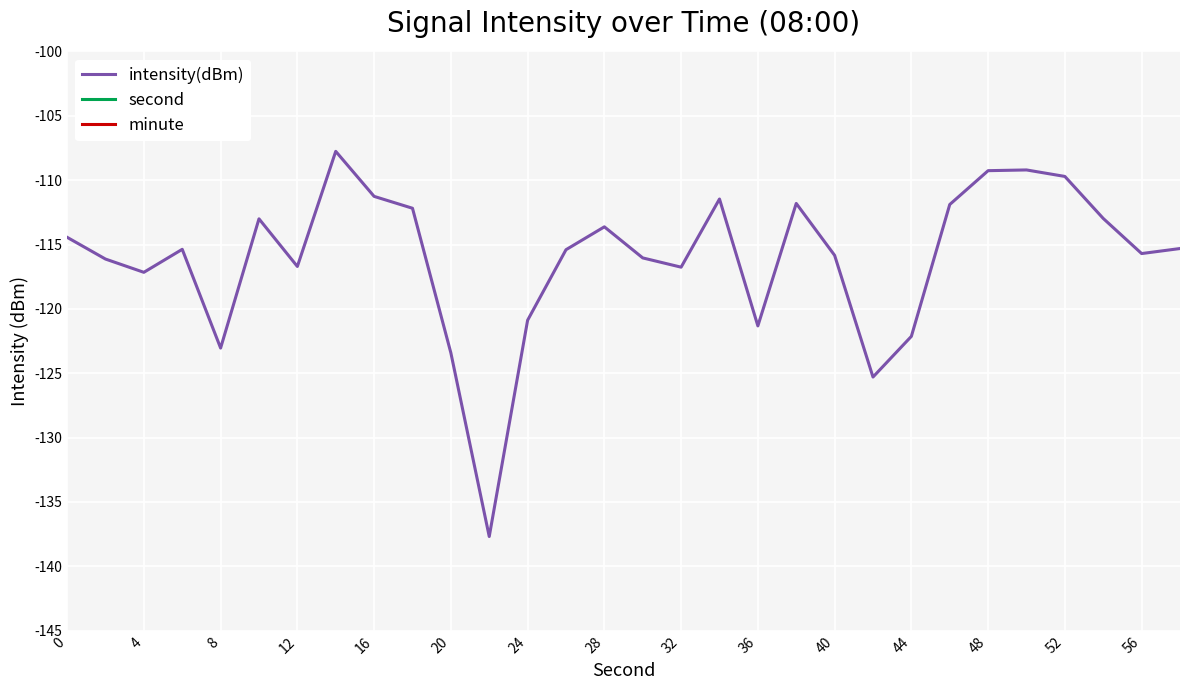

The value of intensity(dBm) at 12 is -116.7. True or false?

True